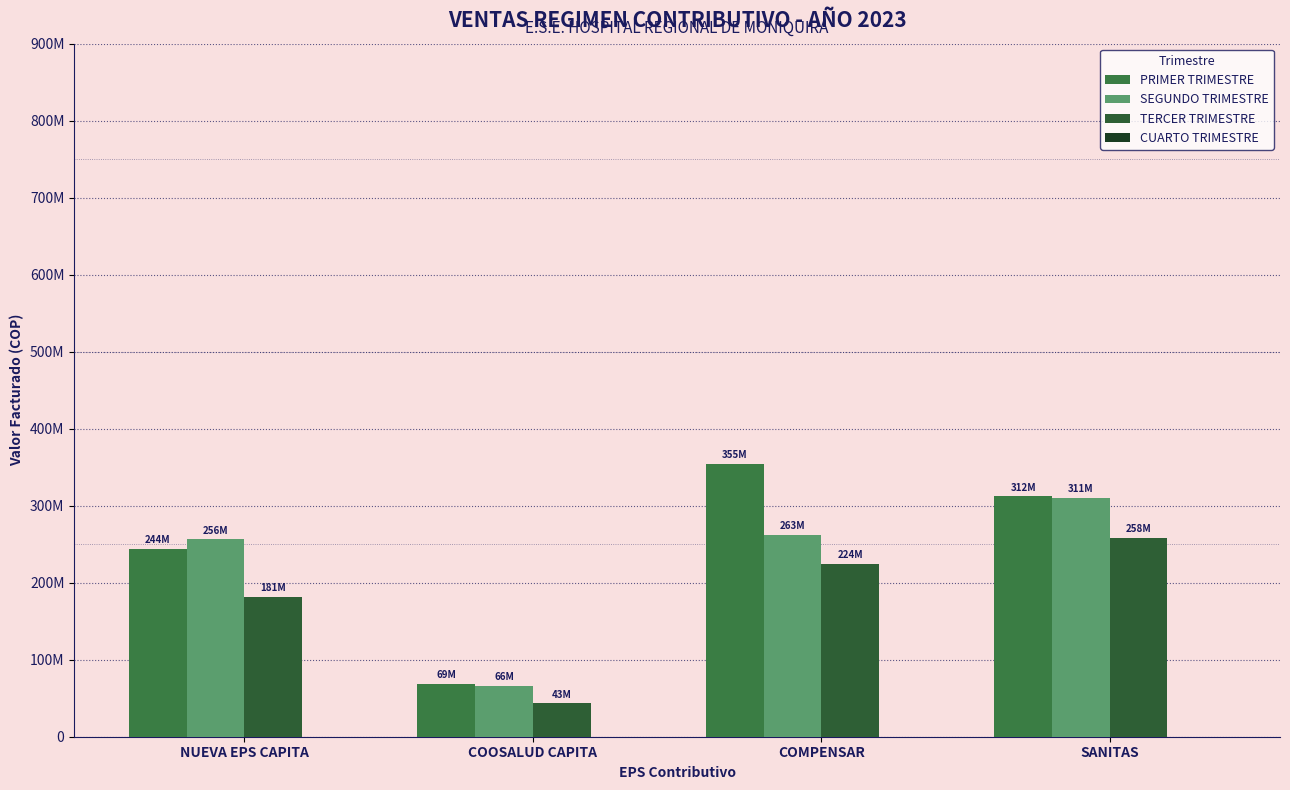

Rank the series by their maximum value, from lowest to highest.

TERCER TRIMESTRE, SEGUNDO TRIMESTRE, PRIMER TRIMESTRE